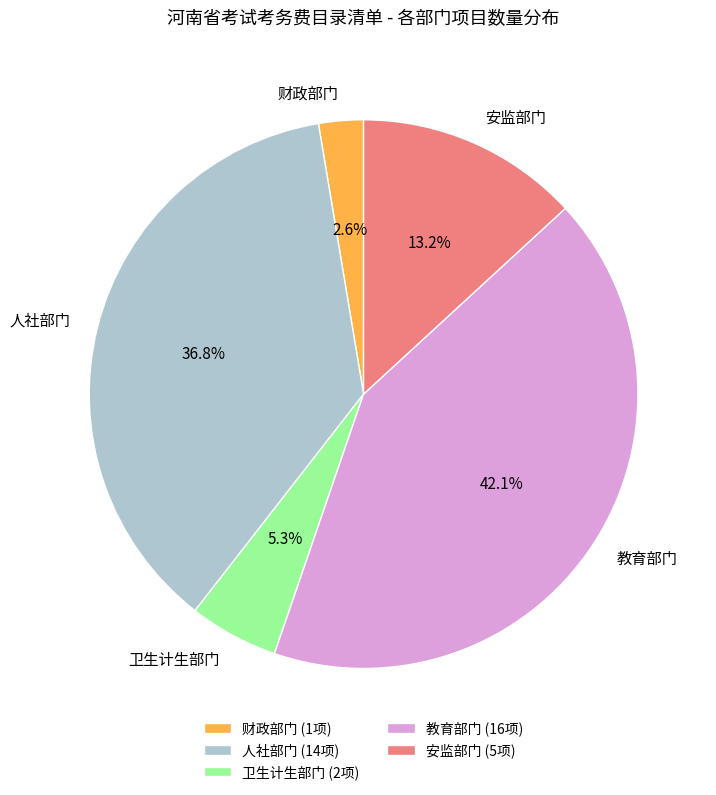

Is it true that 教育部门 is 53% of the pie?

False